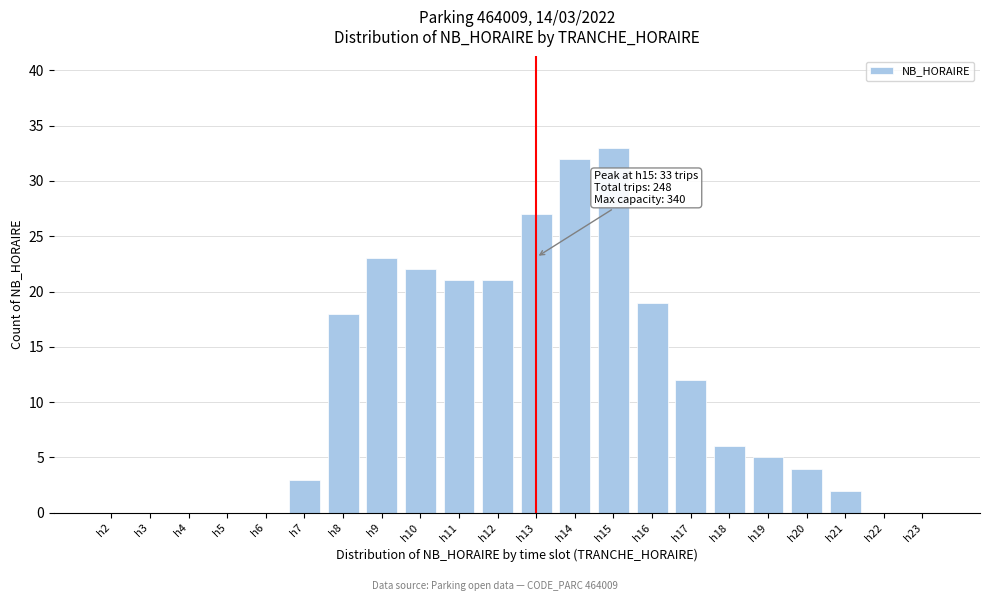

Reading right to left, extract all data points from this chart.

h23=0	h22=0	h21=2	h20=4	h19=5	h18=6	h17=12	h16=19	h15=33	h14=32	h13=27	h12=21	h11=21	h10=22	h9=23	h8=18	h7=3	h6=0	h5=0	h4=0	h3=0	h2=0